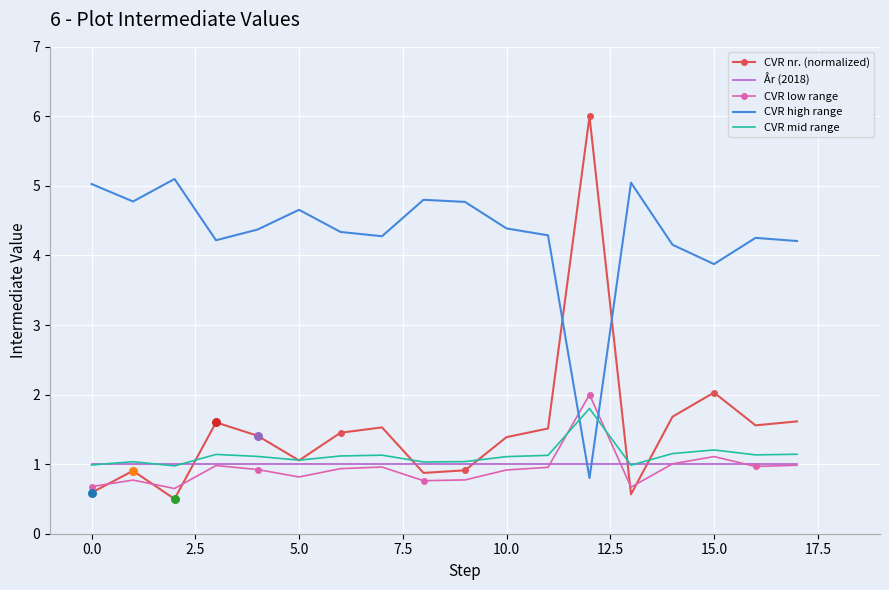

Which series has the largest range (max minus min)?

CVR nr. (normalized)